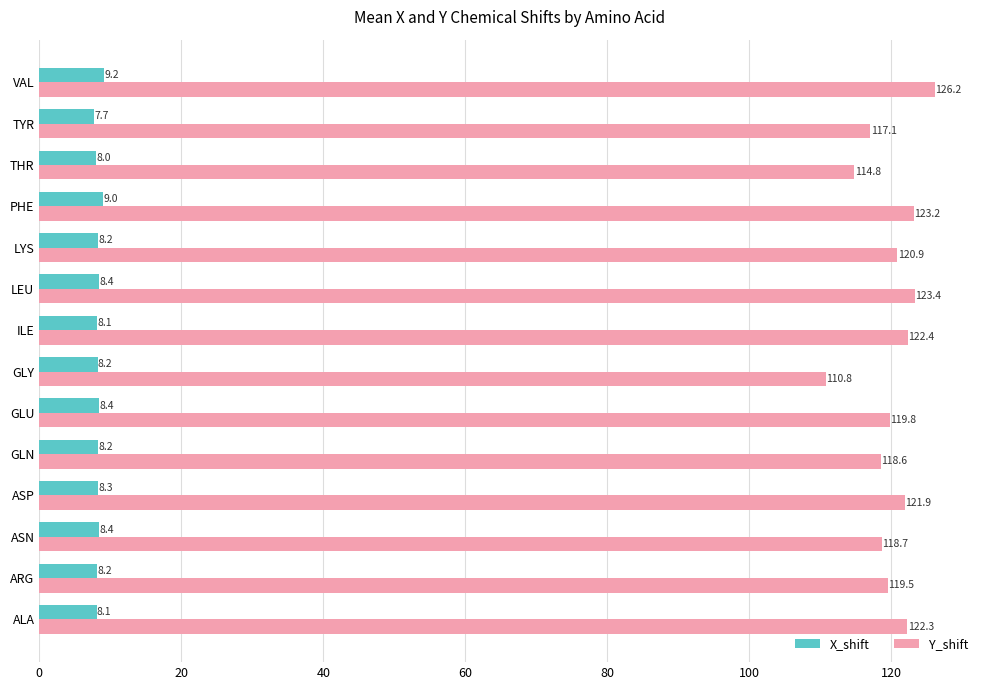

Which category has the highest value across all series?

VAL